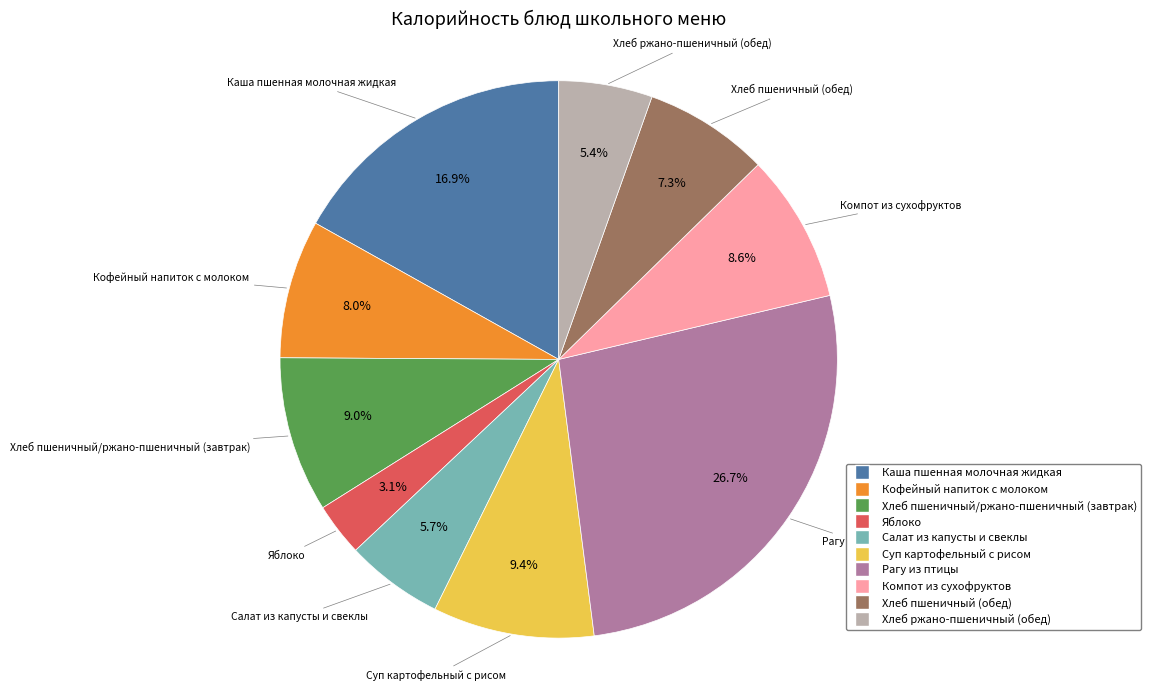

What is the largest slice in the pie chart?

Рагу из птицы